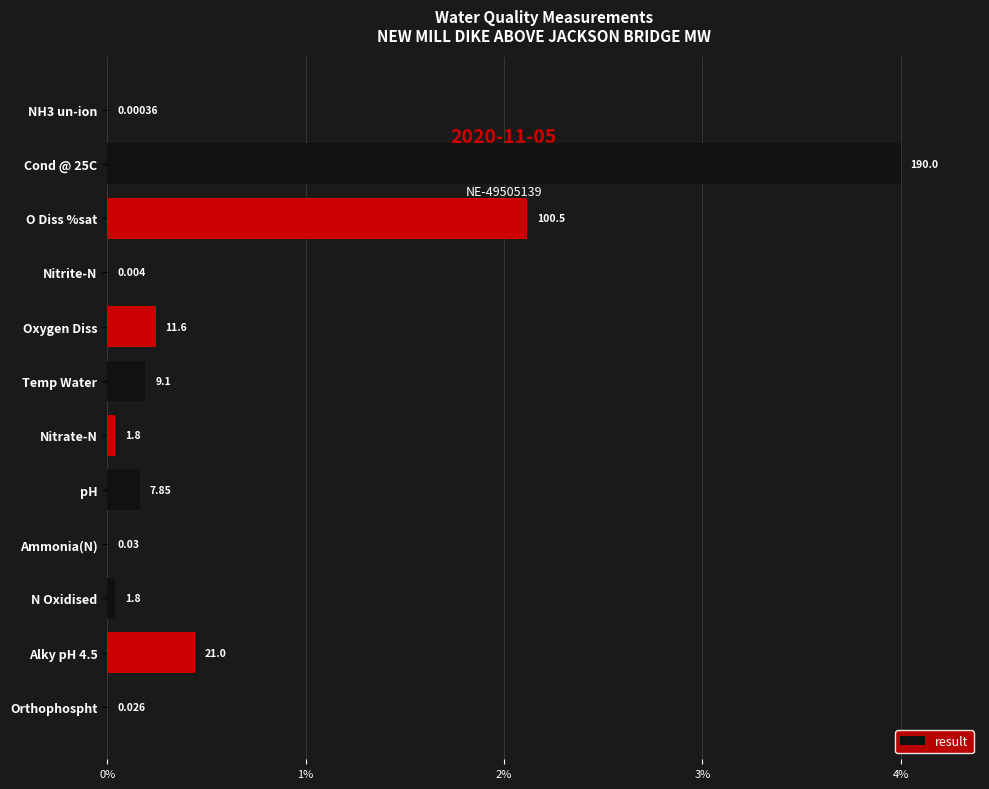

Where is the data nearest to the value 2?

O Diss %sat